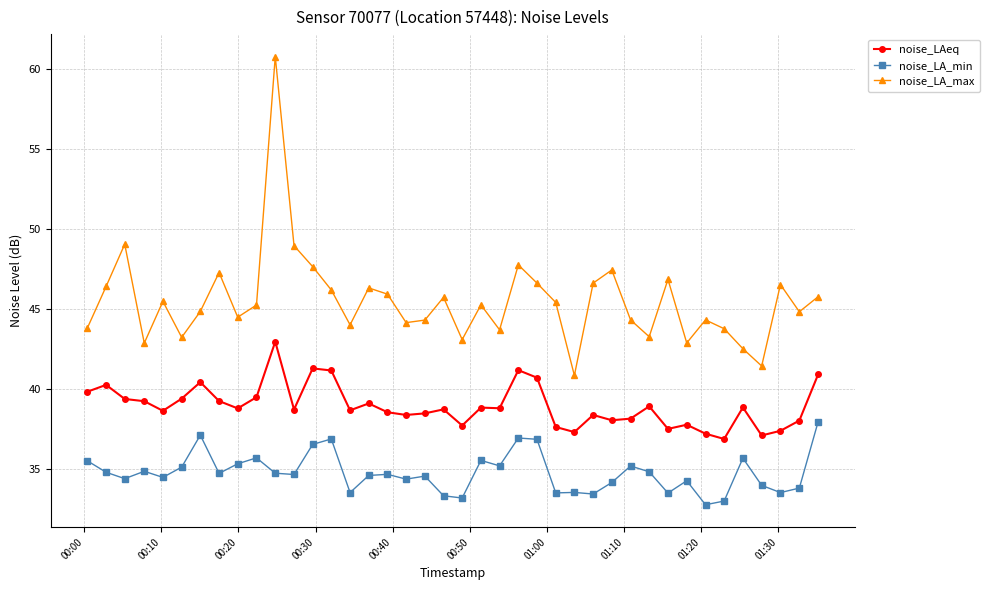

True or false: noise_LA_max and noise_LA_min intersect in this chart.

False